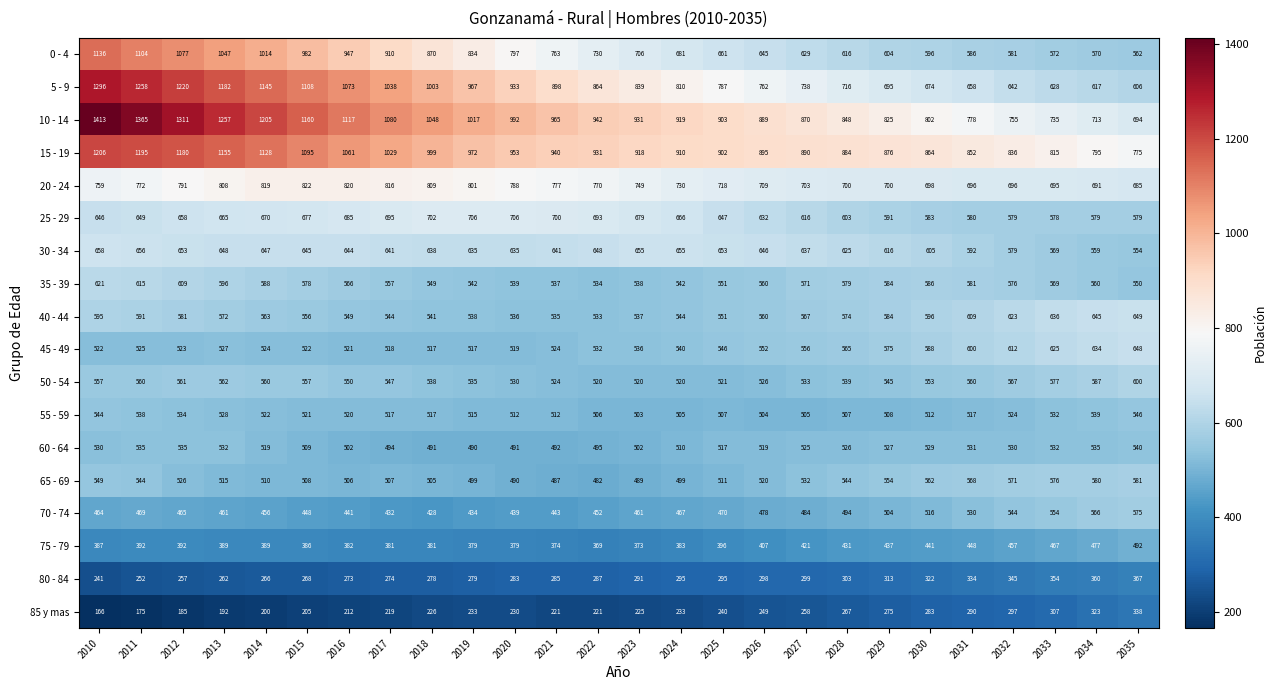

List the series in order of their peak value, highest first.

10 - 14, 5 - 9, 15 - 19, 0 - 4, 20 - 24, 25 - 29, 30 - 34, 40 - 44, 45 - 49, 35 - 39, 50 - 54, 65 - 69, 70 - 74, 55 - 59, 60 - 64, 75 - 79, 80 - 84, 85 y mas